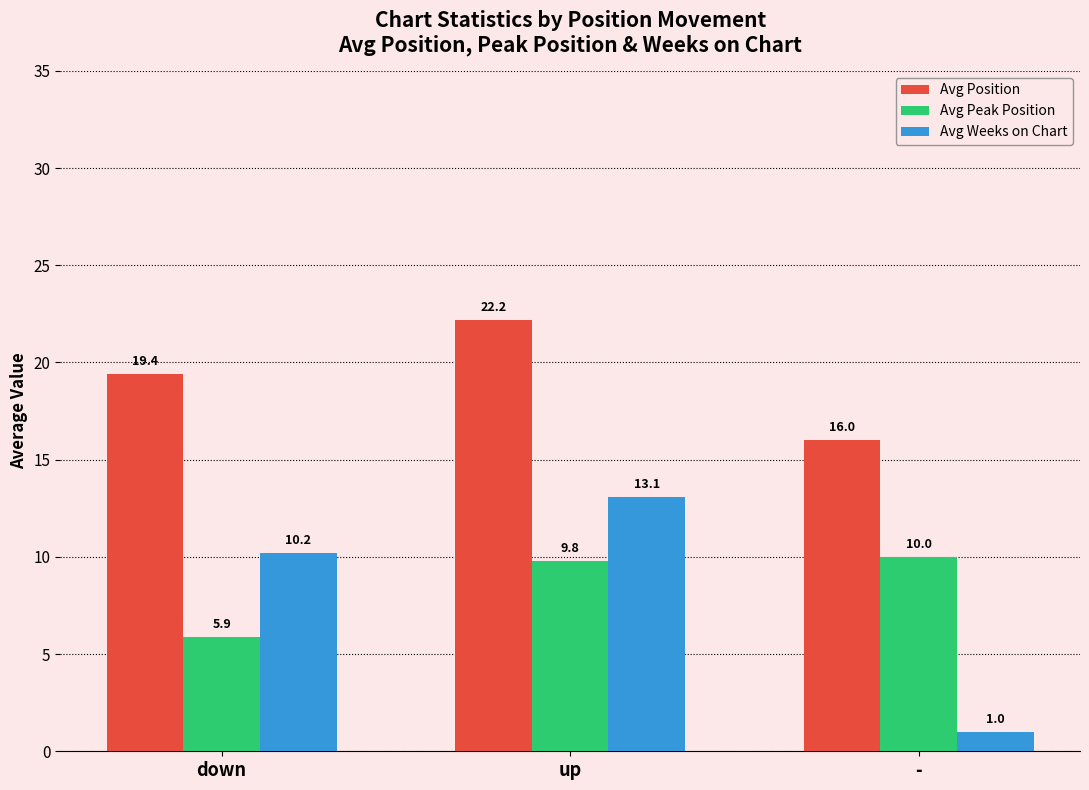

What are all the series names shown in the legend?

Avg Position, Avg Peak Position, Avg Weeks on Chart